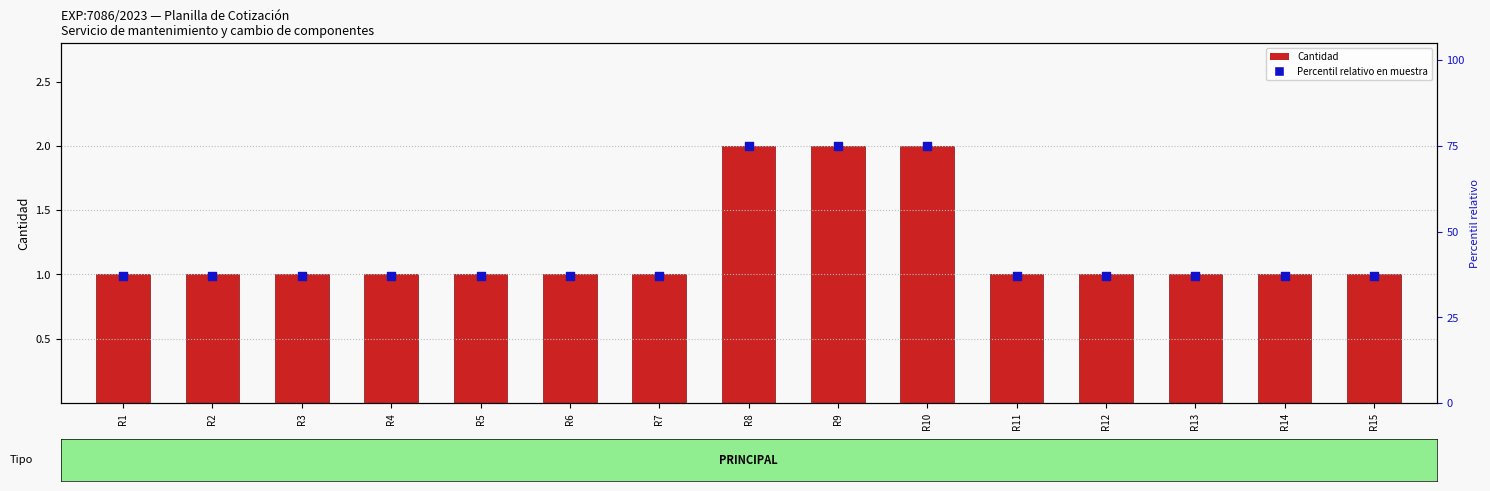

Which series has the largest Y range (max minus min)?

Percentil relativo en muestra